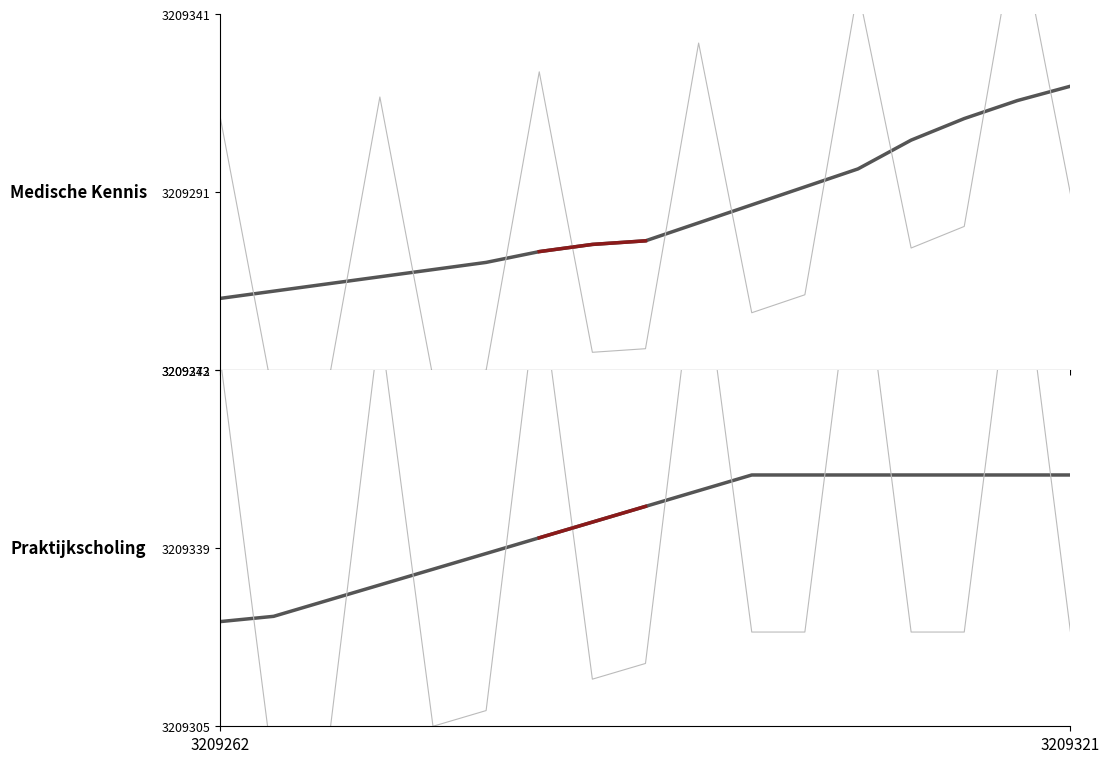

True or false: Praktijkscholing and Medische Kennis intersect in this chart.

False